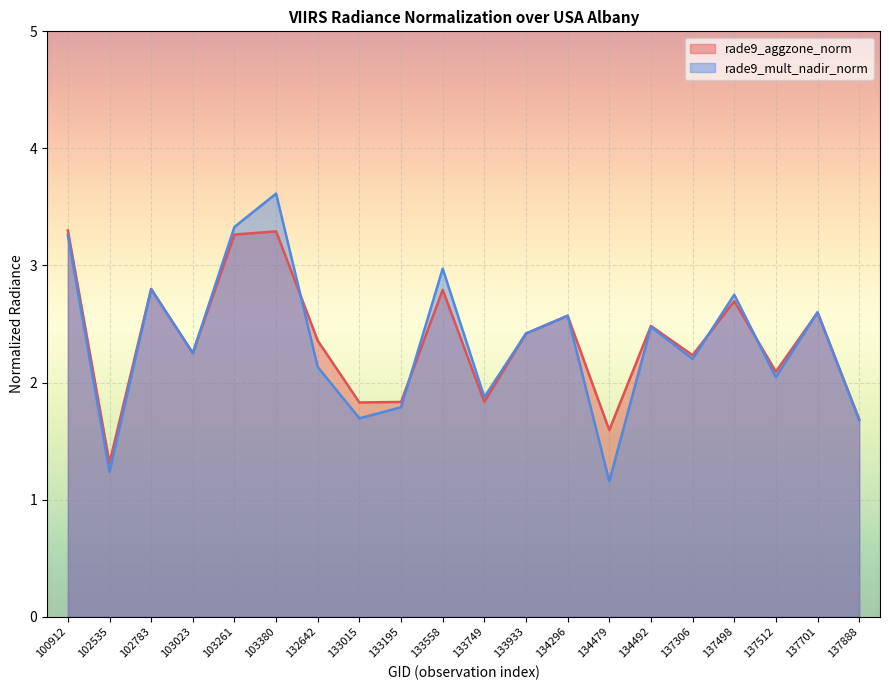

What is the difference between the second highest and minimum values in the rade9_mult_nadir_norm series?

2.2